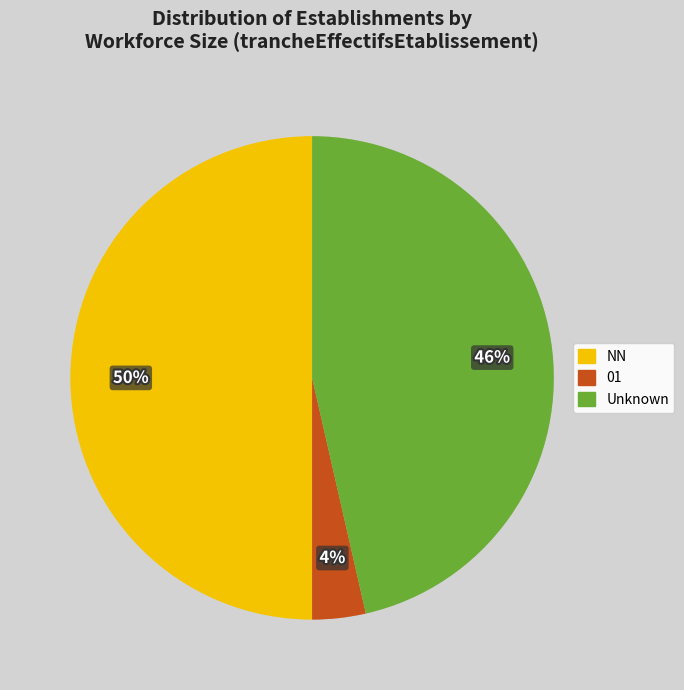

To the nearest percent, what is the average slice percentage?

33%